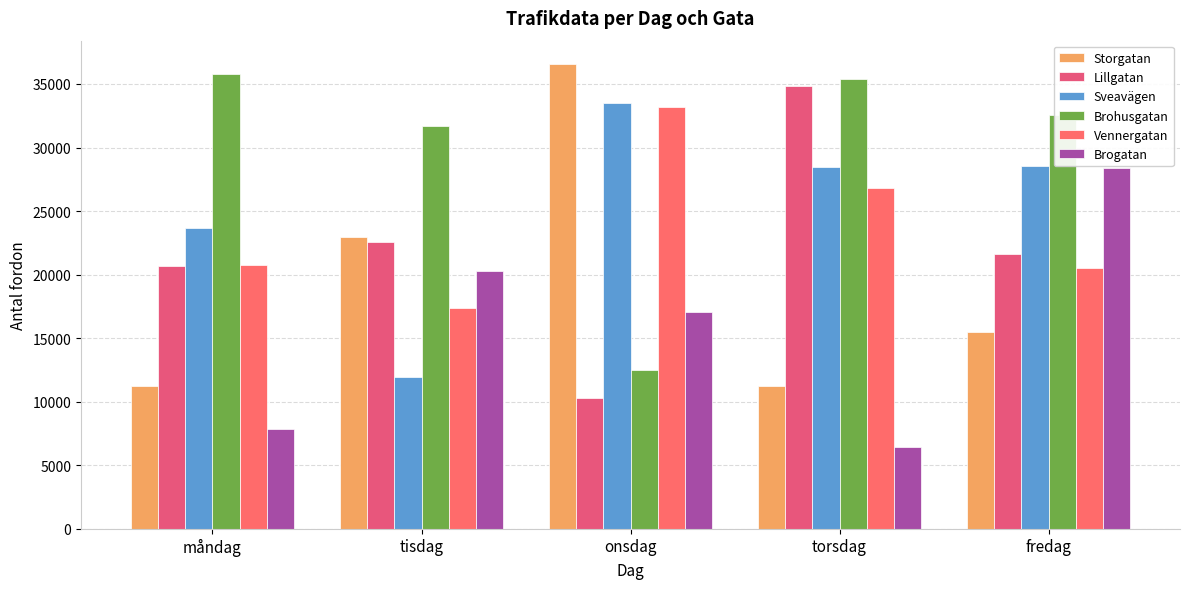

How many bars are there in total?

30